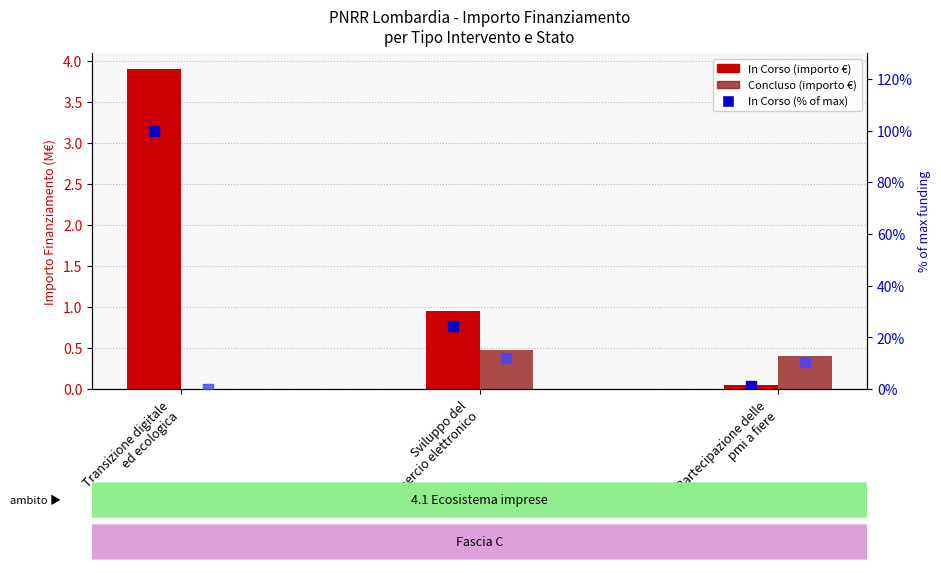

Which series has the largest Y range (max minus min)?

In Corso % of max